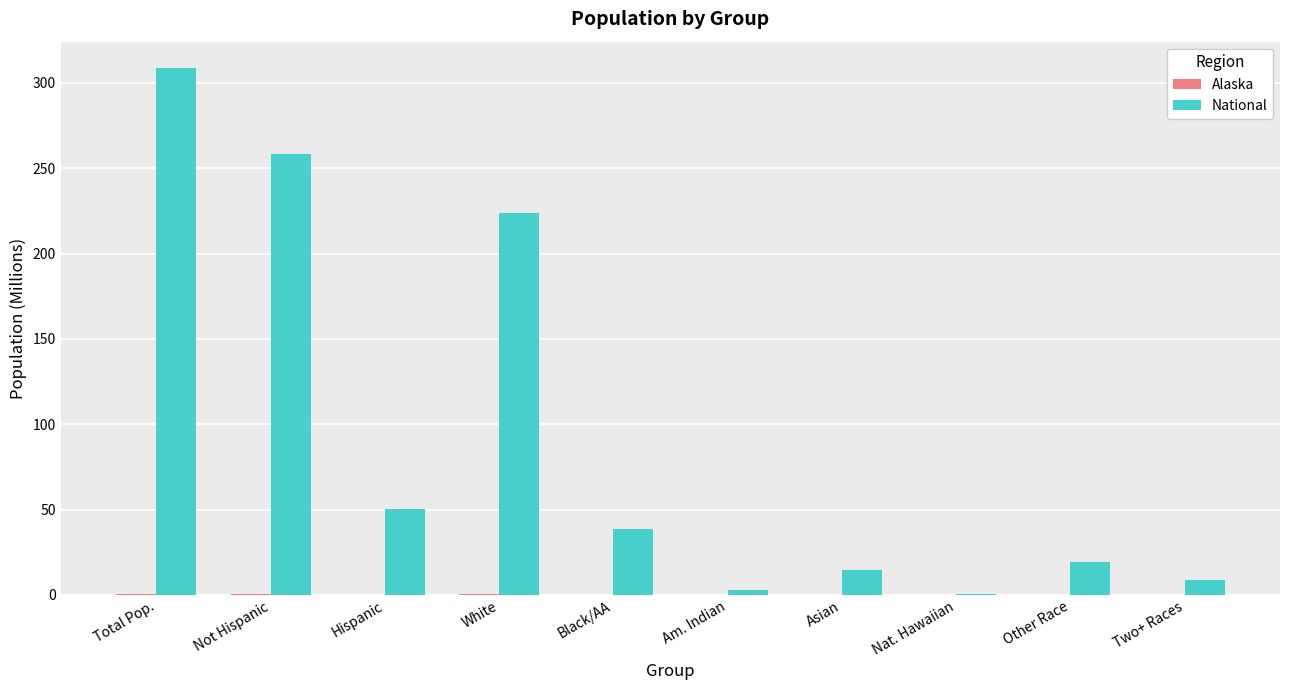

Read the National value at Other Race.

19.1